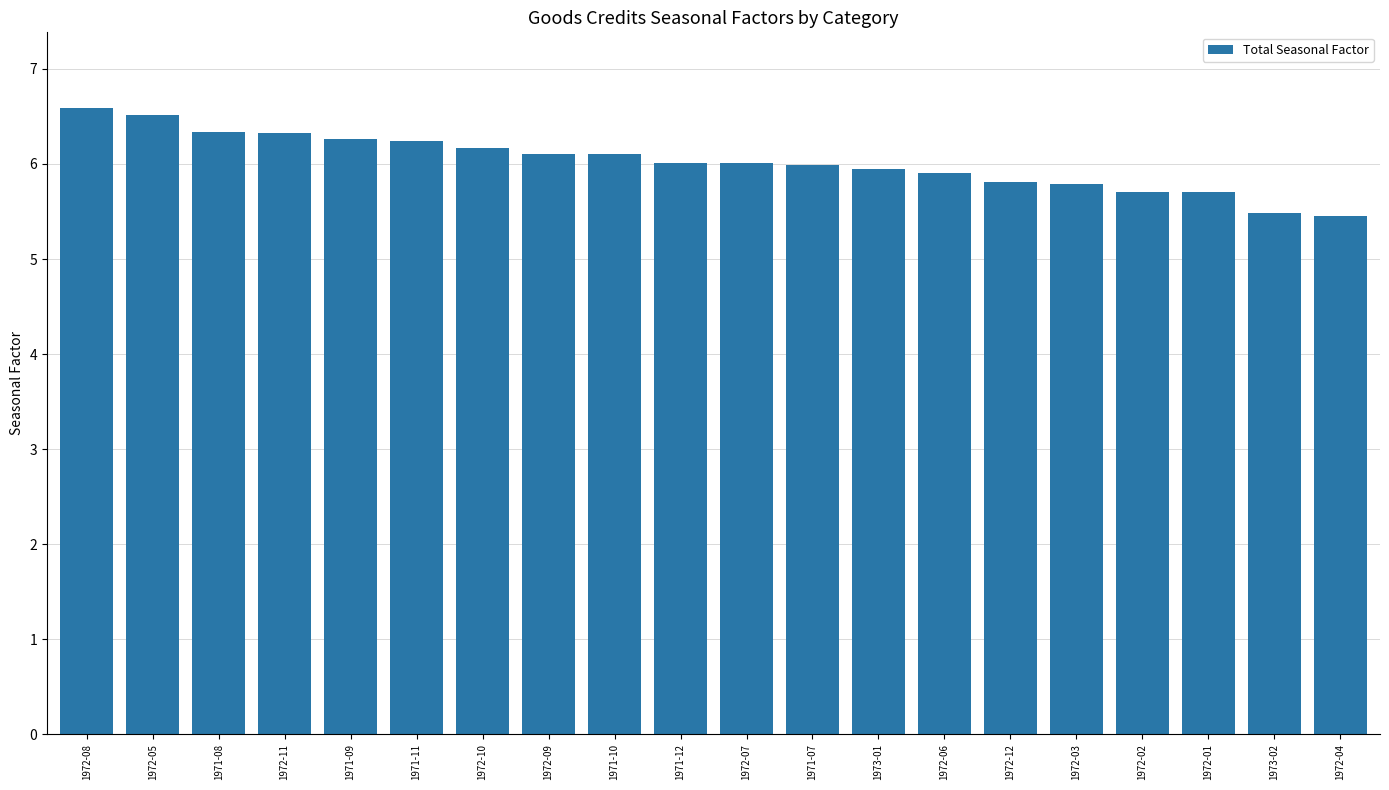

Is it true that the value at 1971-09 is 6.3?

True